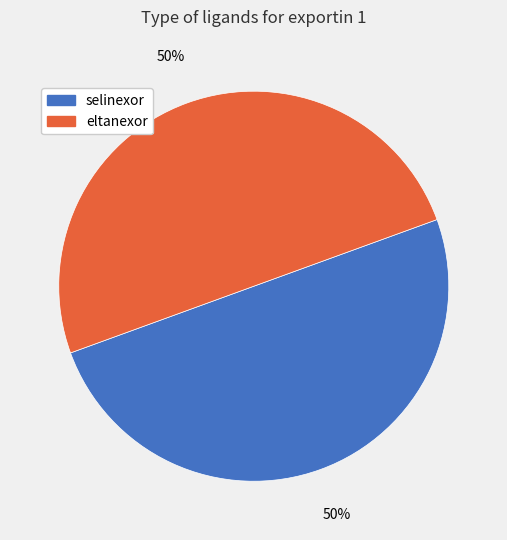

Do selinexor and eltanexor together represent more than half of the pie?

Yes